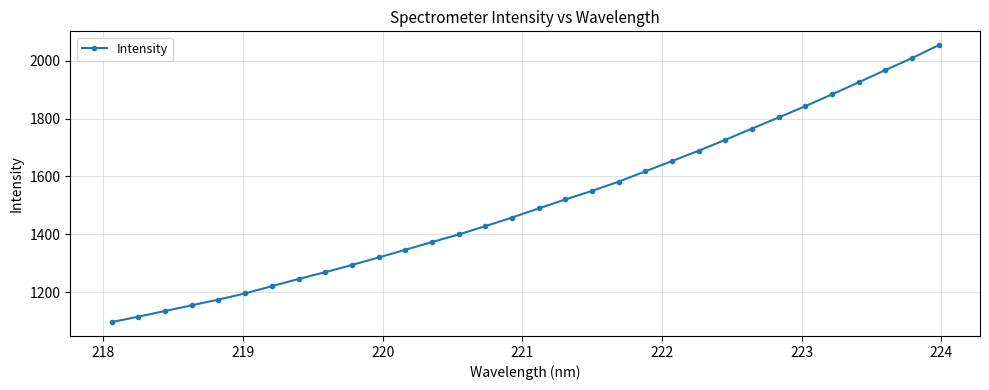

What is the value of the 27th point from the left?

1842.7